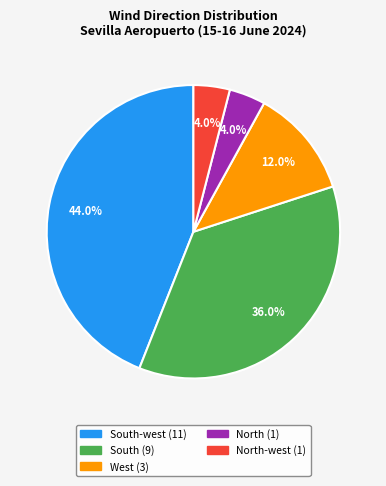

Does any single category account for the majority?

No